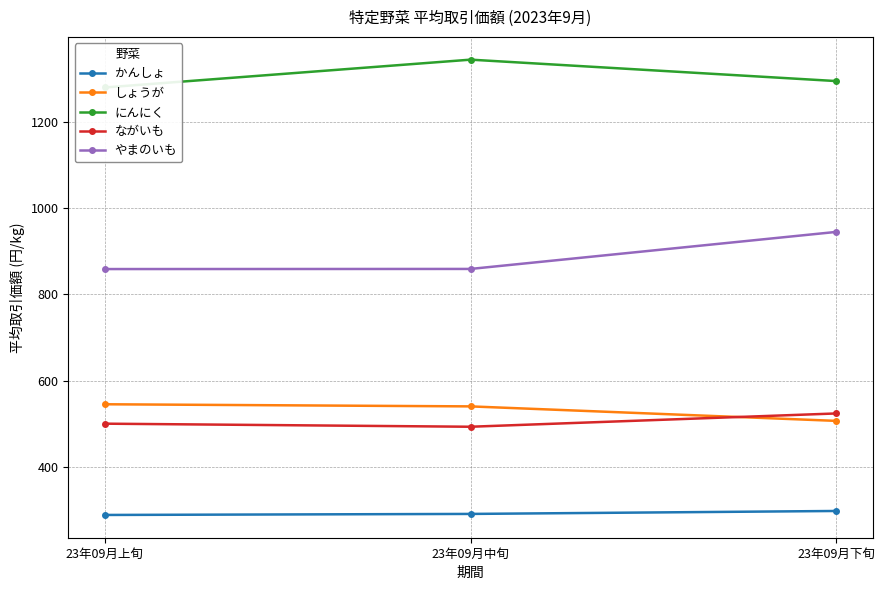

What is the maximum value shown in the chart?

1344.0